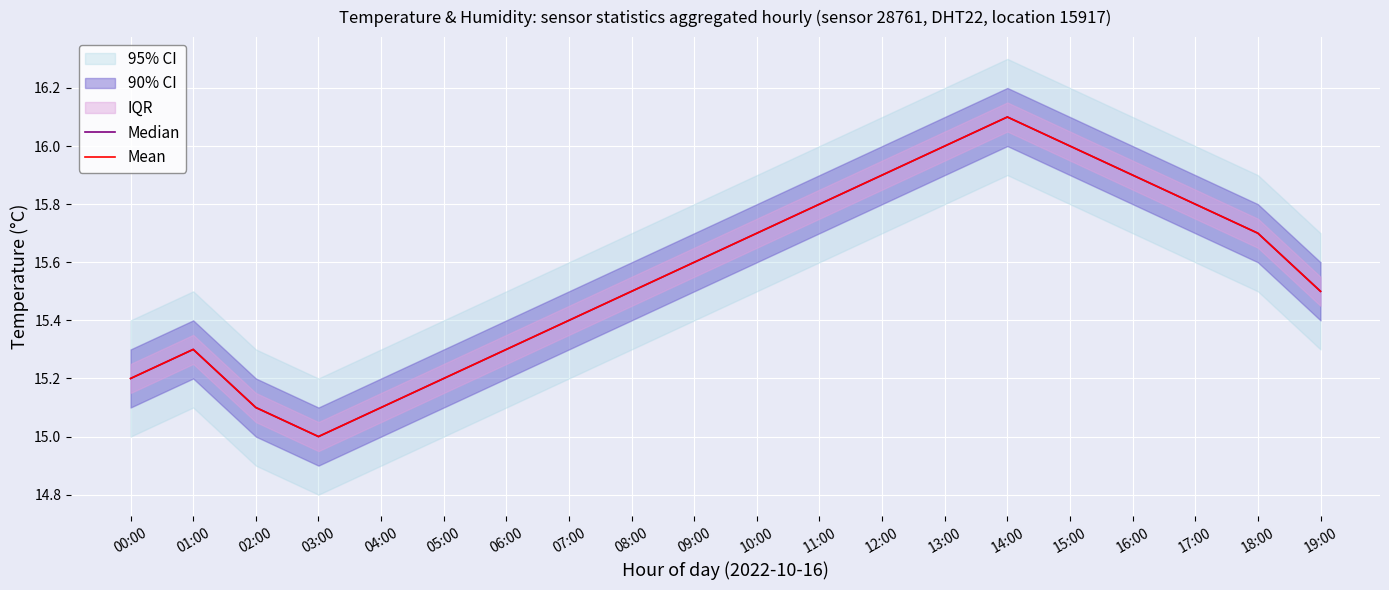

Which series has the widest spread of values?

Median